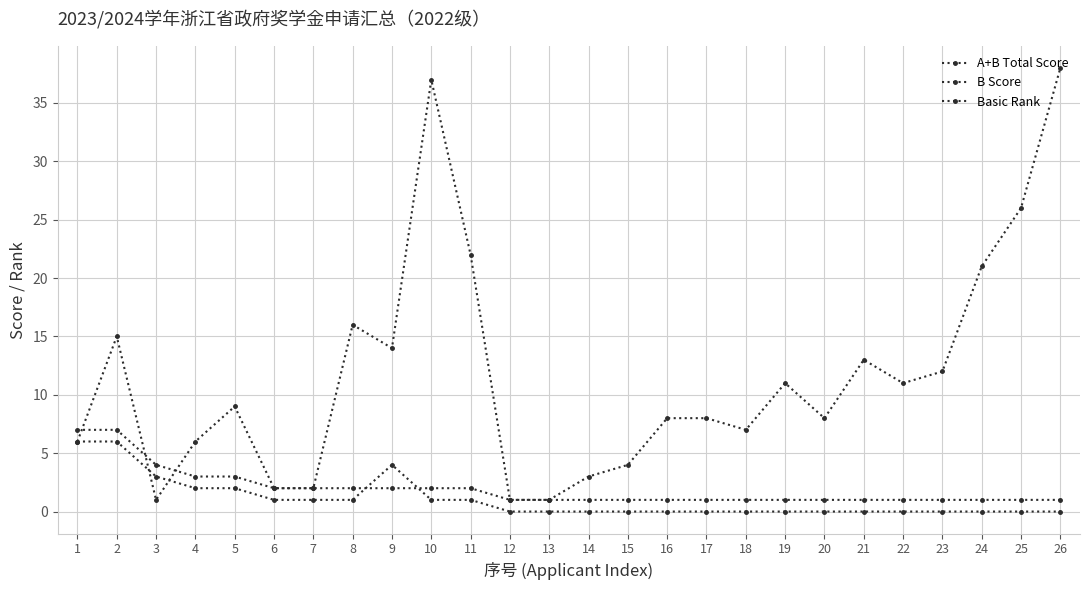

Which series ends up on top after the final intersection of A+B Total Score and B Score?

A+B Total Score